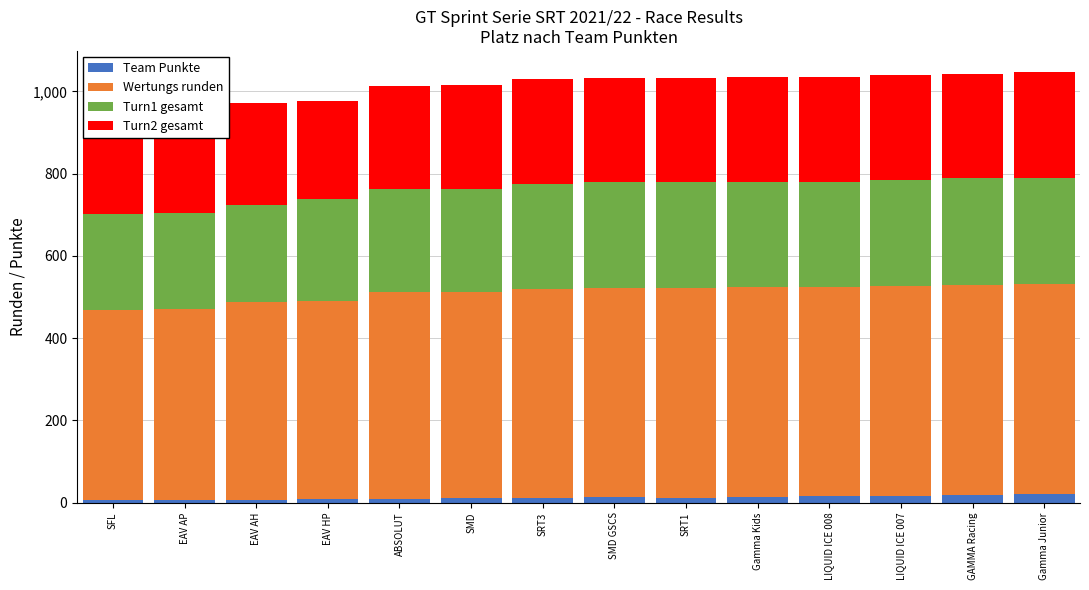

List the series in order of their peak value, lowest first.

Team Punkte, Turn2 gesamt, Turn1 gesamt, Wertungs runden